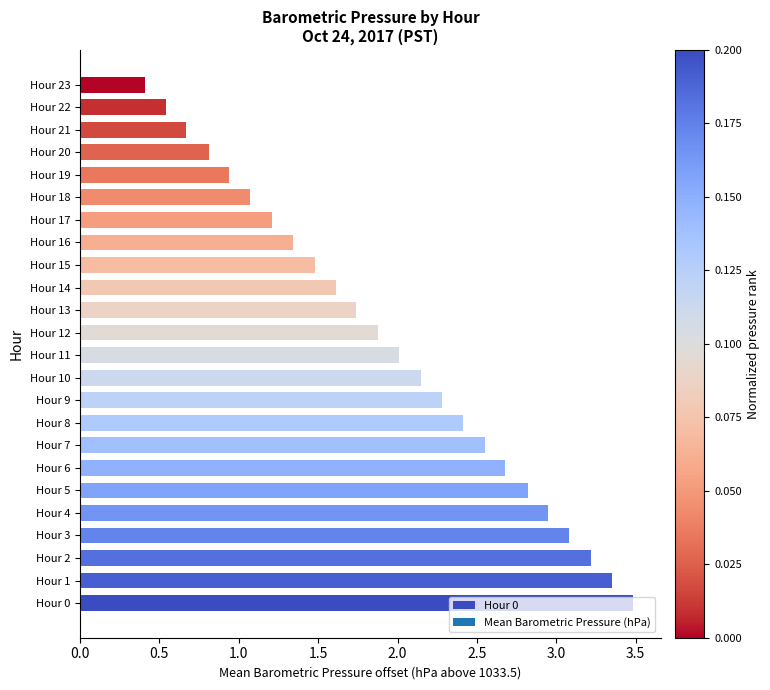

Approximately how many times larger is the value at Hour 19 compared to Hour 17?

0.8